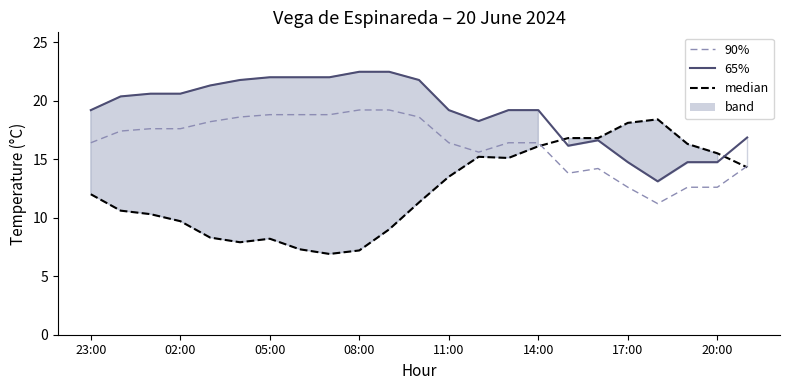

Which has a higher value, 23:00 or 11?

23:00